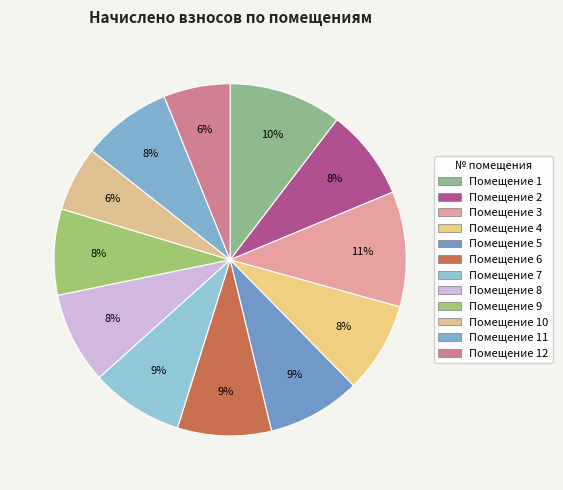

How many segments does this pie chart have?

12